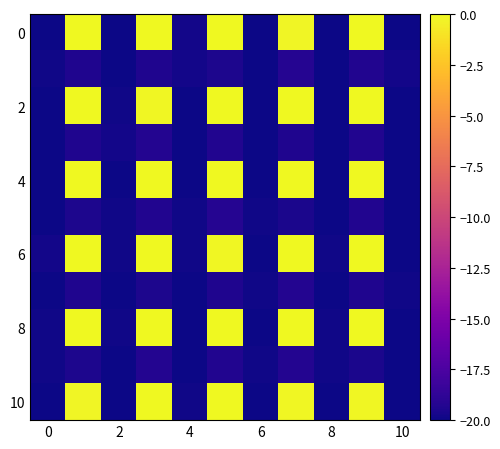

How many categories are shown in the chart?

11